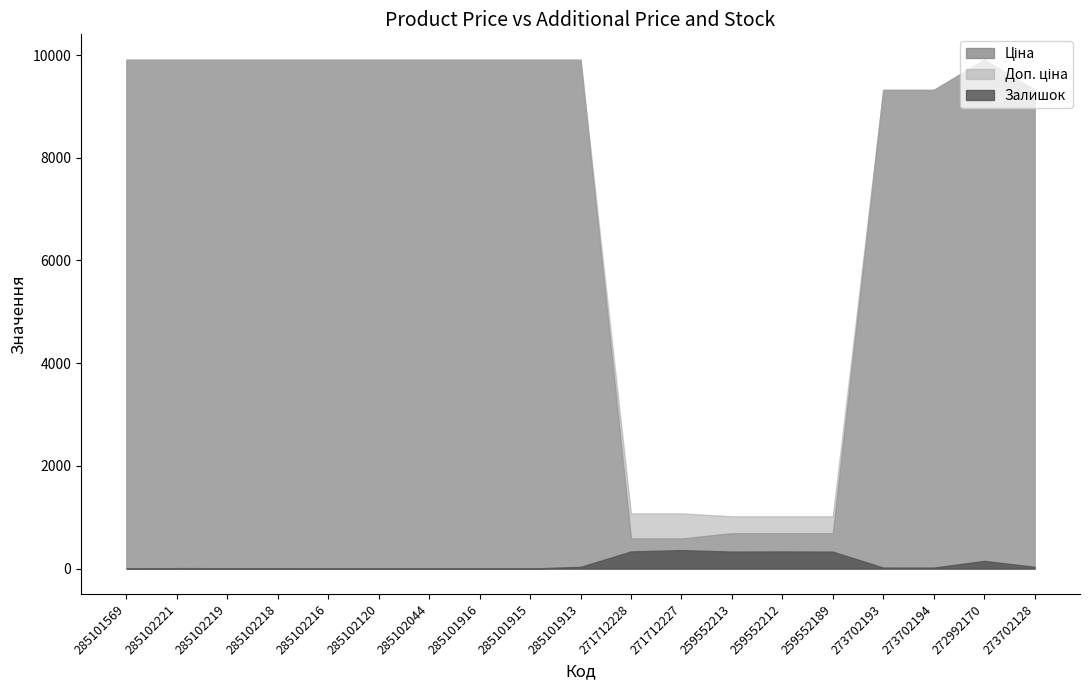

What are all the series names shown in the legend?

Ціна, Доп. ціна, Залишок